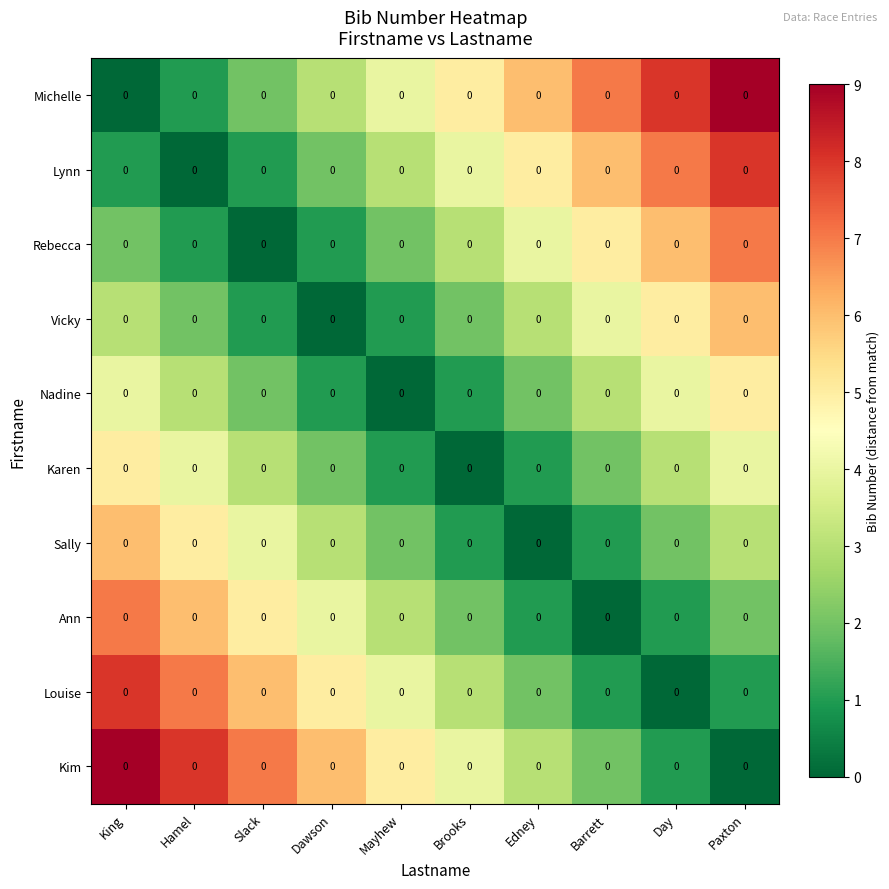

At how many categories does at least one series exceed 5?

8